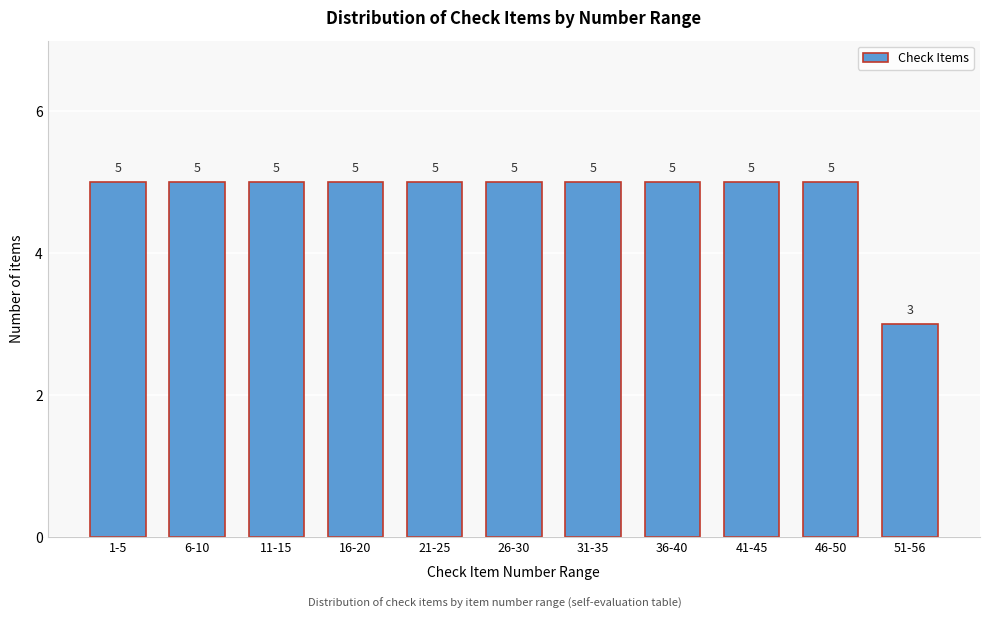

Reading right to left, transcribe all the data shown in this chart.

51-56=3	46-50=5	41-45=5	36-40=5	31-35=5	26-30=5	21-25=5	16-20=5	11-15=5	6-10=5	1-5=5